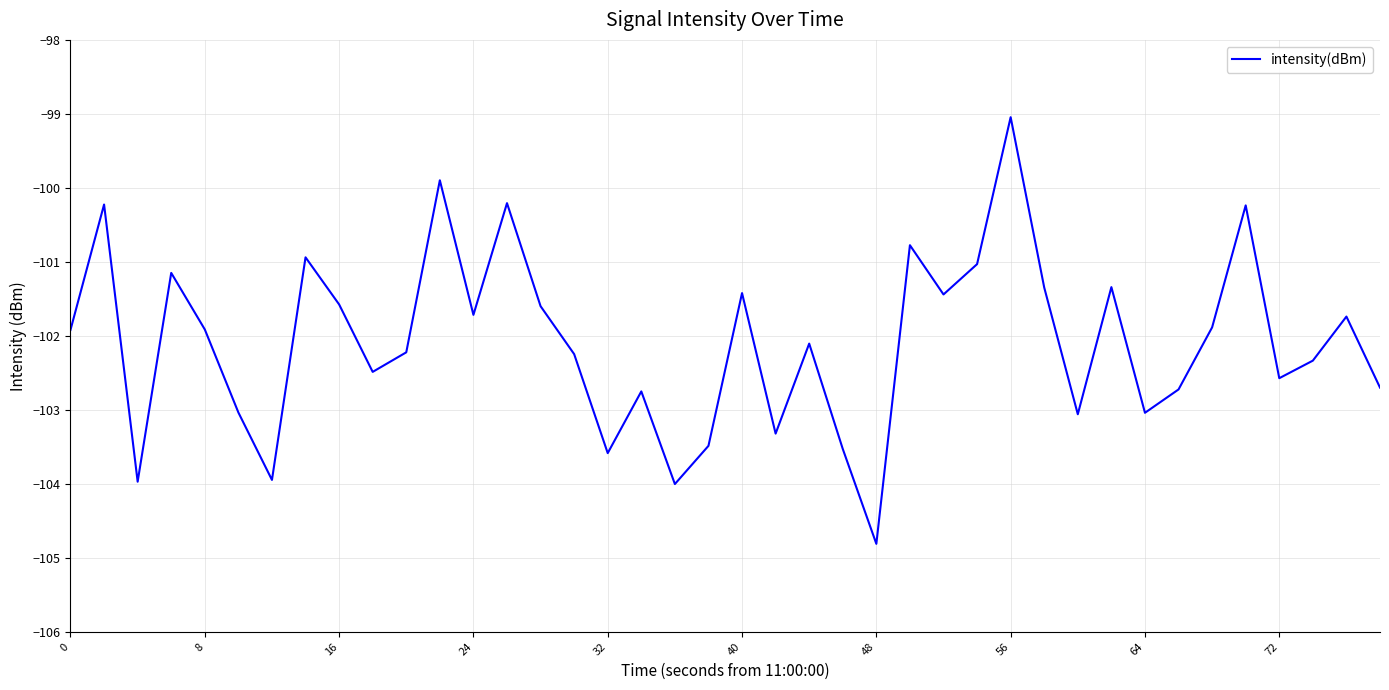

What is the smallest value displayed?

-104.8